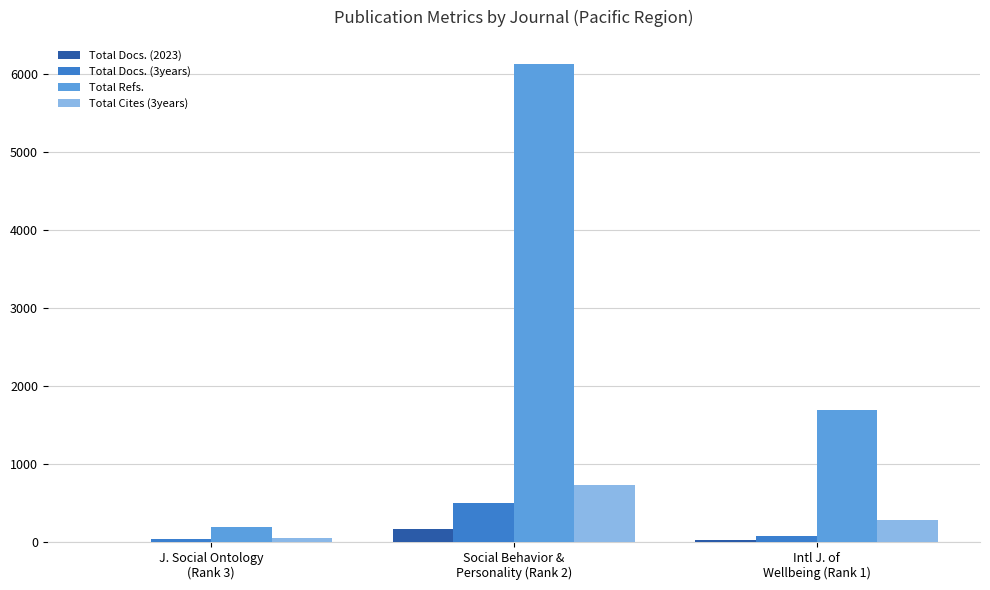

Which series has the largest total across all categories?

Total Refs.